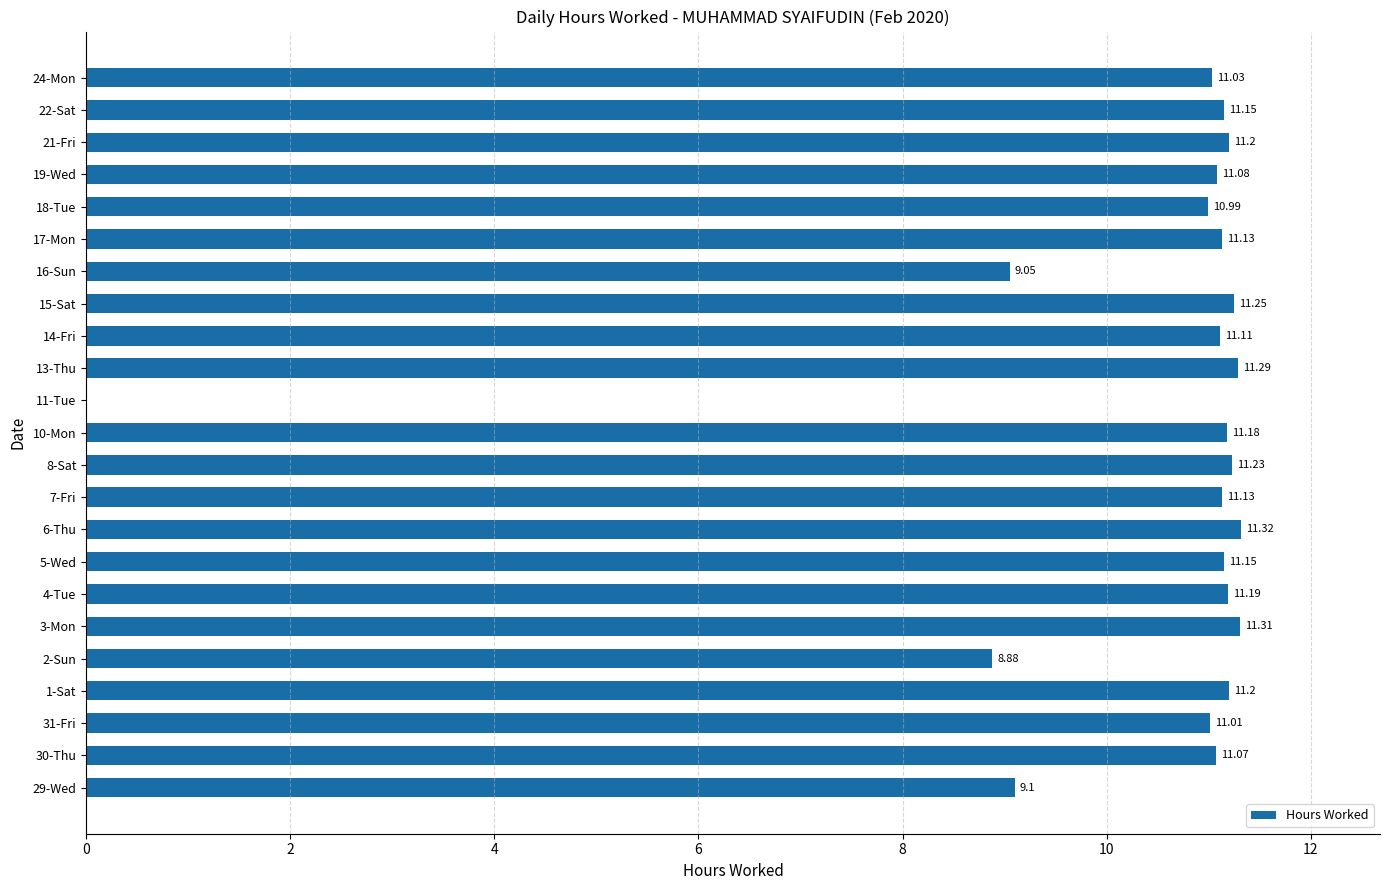

What is the change in value from 29-Wed to 3-Mon?

+2.2